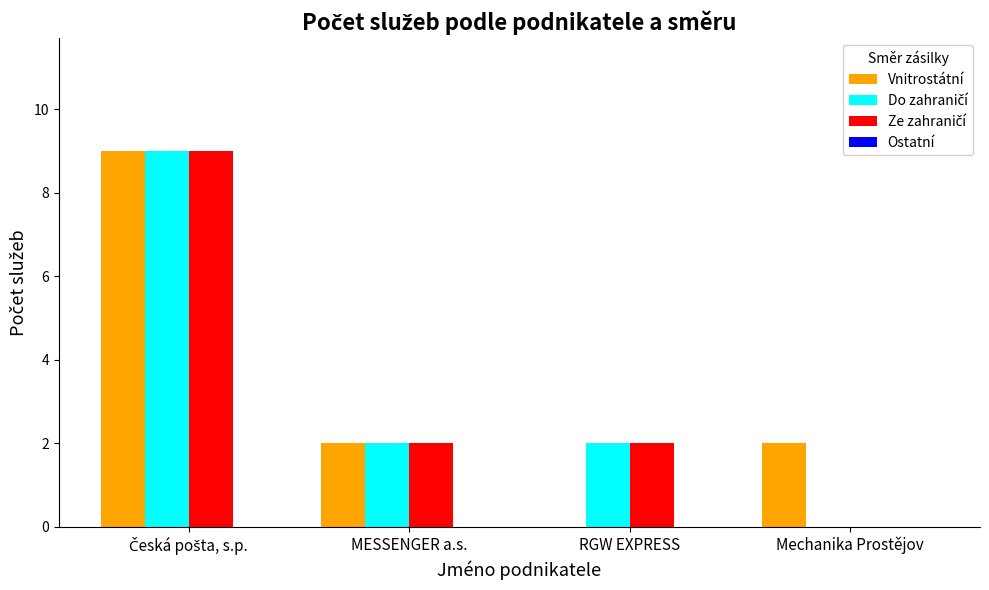

Which series changed the most between MESSENGER a.s. and RGW EXPRESS?

Vnitrostátní